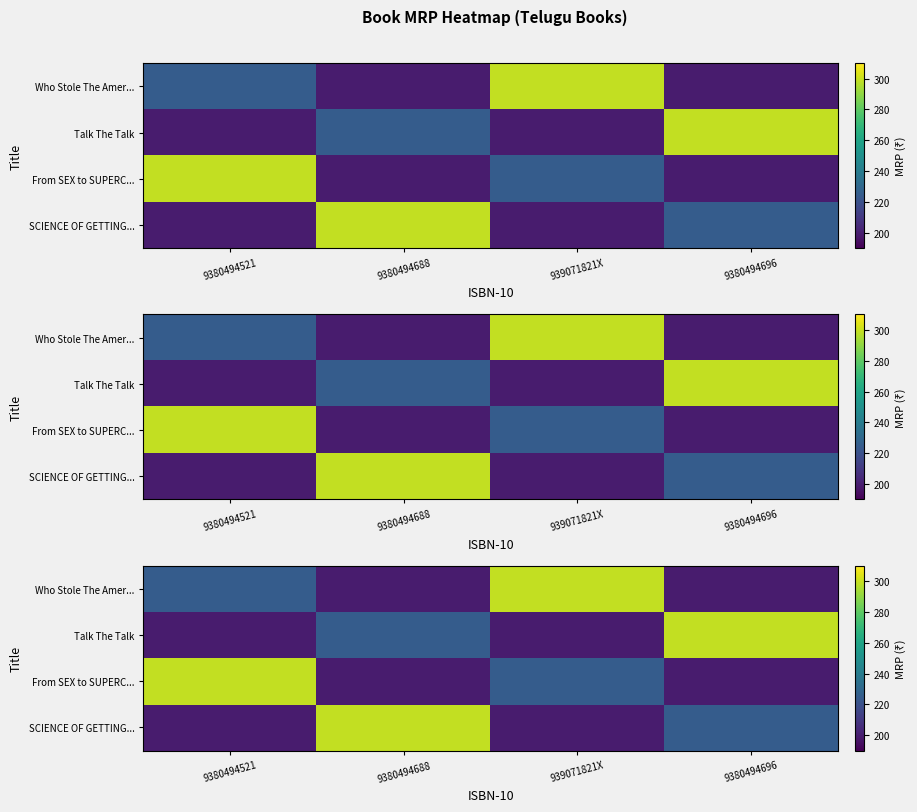

What is the difference between the highest and lowest values at 9380494521?

100